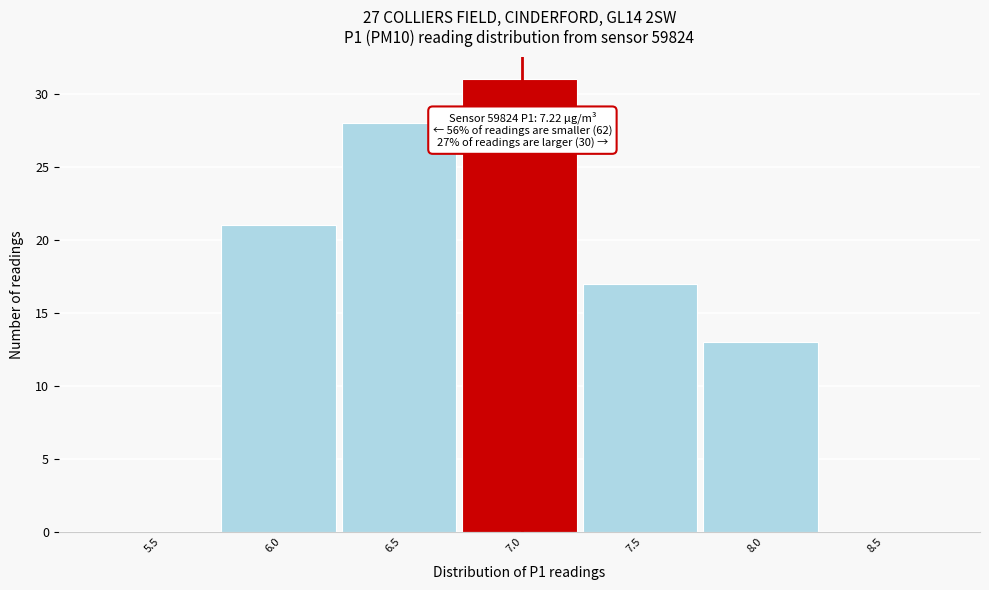

Reading right to left, extract all data points from this chart.

8.5=0	8.0=13	7.5=17	7.0=31	6.5=28	6.0=21	5.5=0